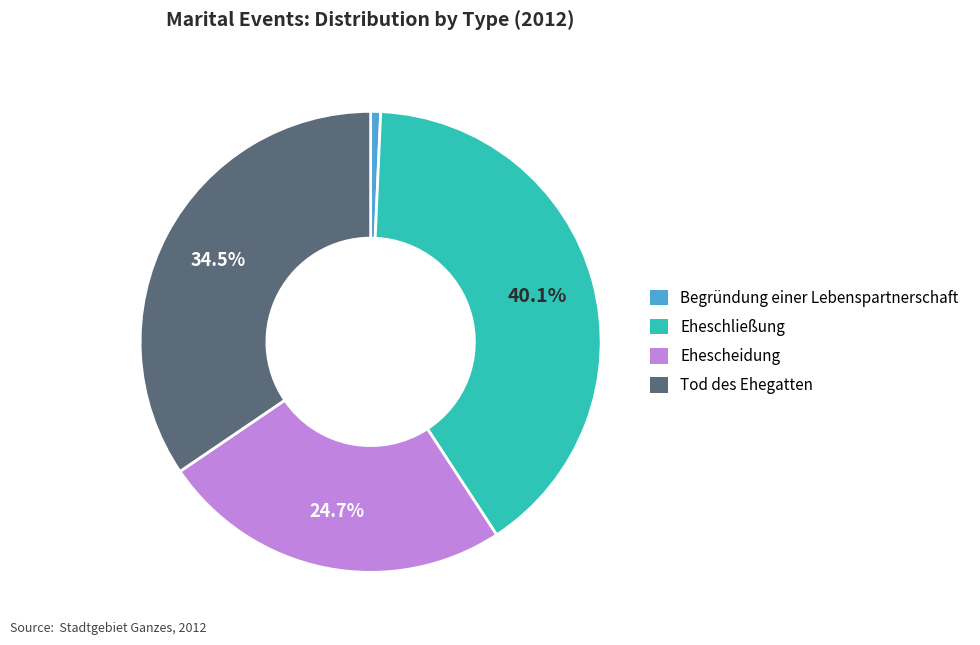

To the nearest percent, what percentage of the pie is Begründung einer Lebenspartnerschaft?

1%